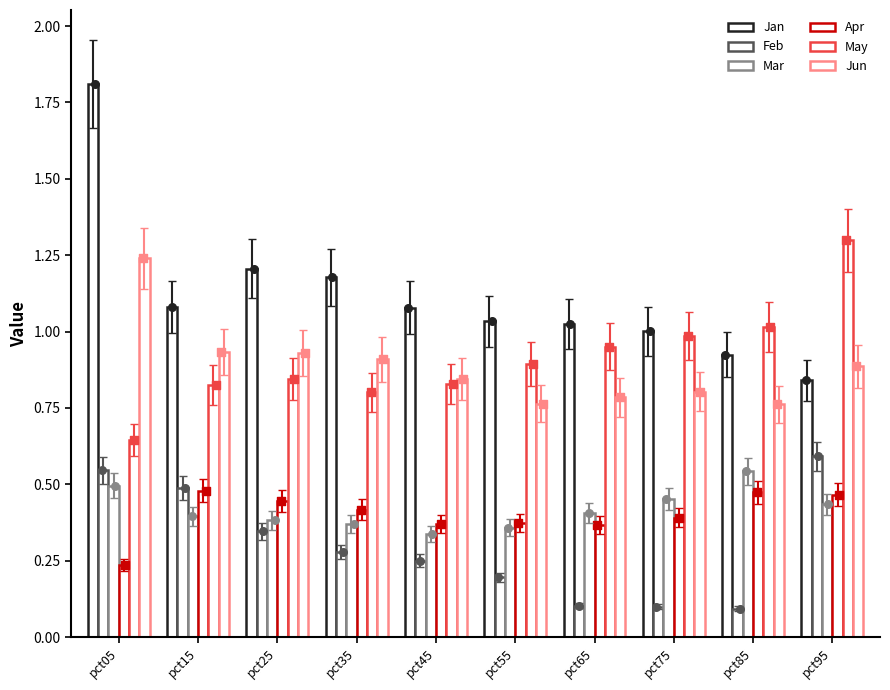

Which series has the largest total across all categories?

Jan